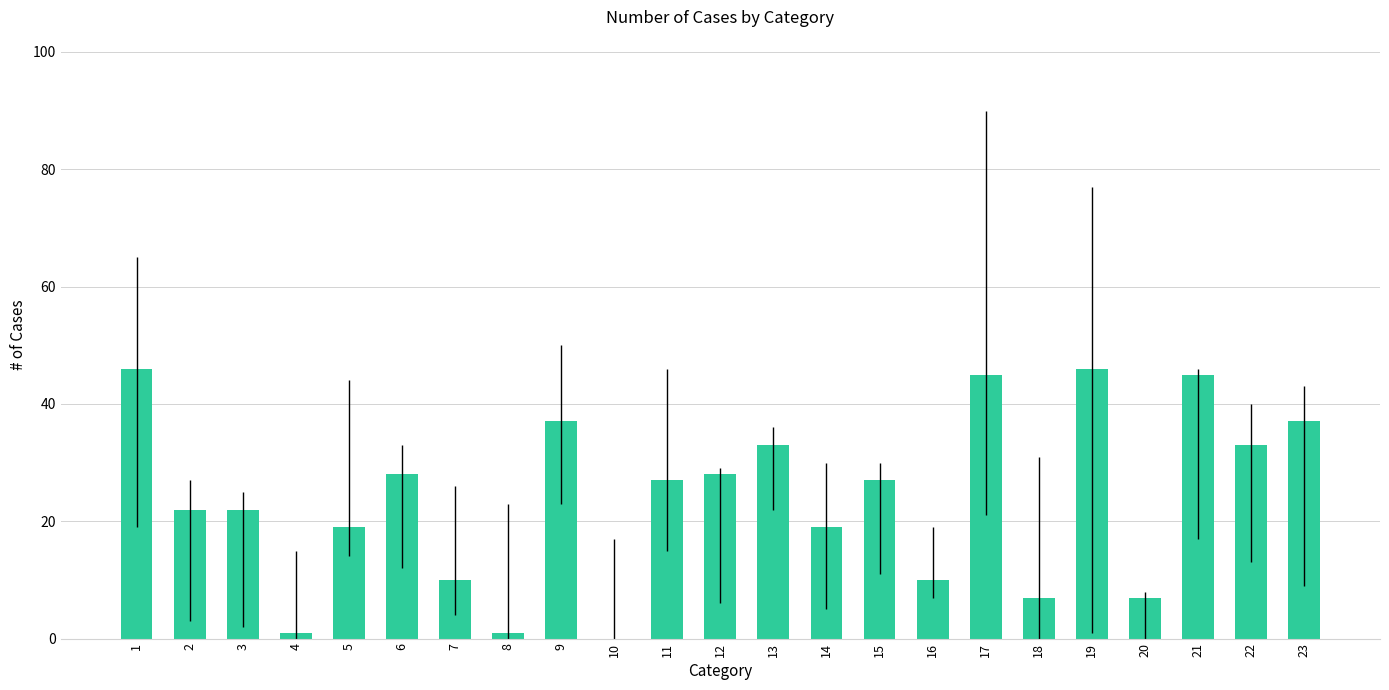

Reading right to left, what are all the values shown in this chart?

23=37	22=33	21=45	20=7	19=46	18=7	17=45	16=10	15=27	14=19	13=33	12=28	11=27	10=0	9=37	8=1	7=10	6=28	5=19	4=1	3=22	2=22	1=46